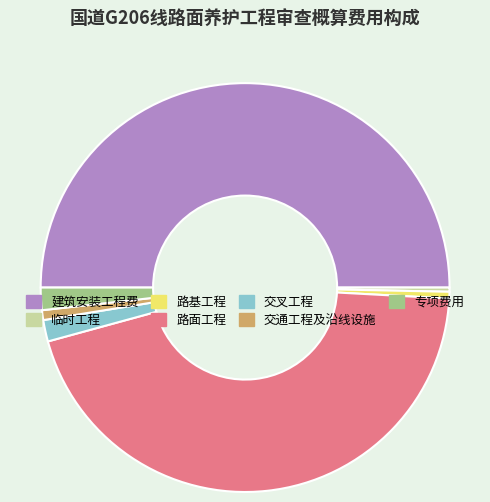

Approximately how many times larger is the value at 专项费用 compared to 临时工程?

5.4